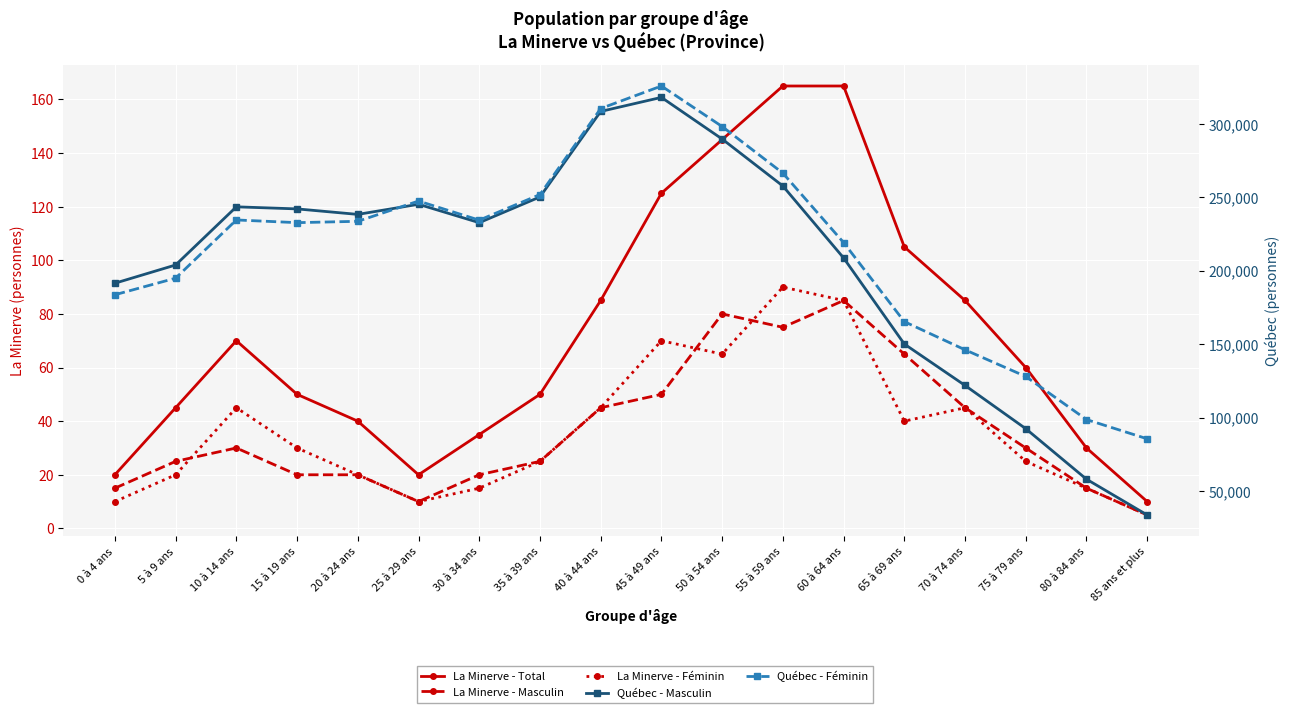

The La Minerve - Masculin series shows 13 at 20 à 24 ans. True or false?

False